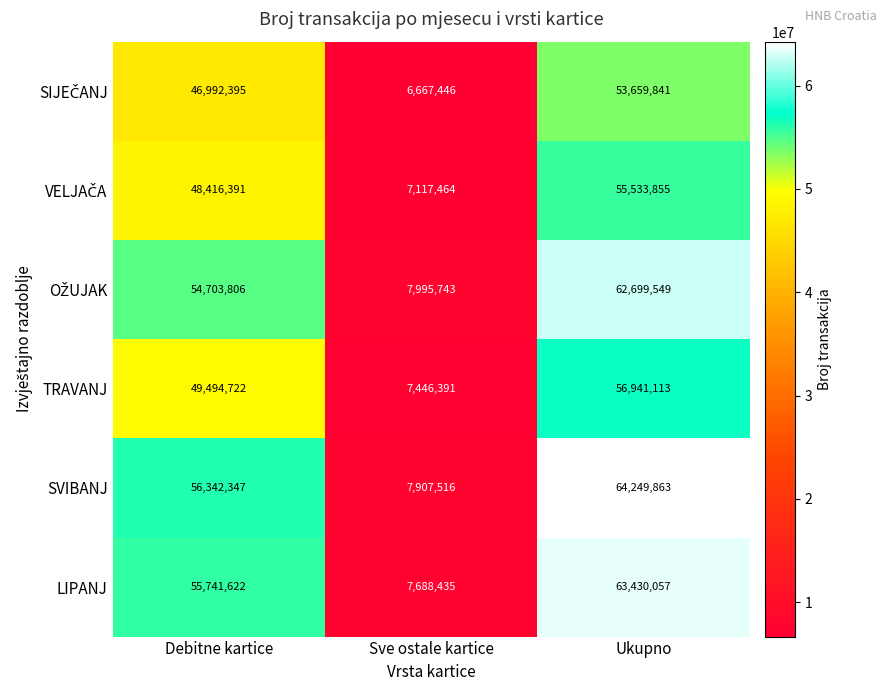

What is the sum of all LIPANJ values?

126860114